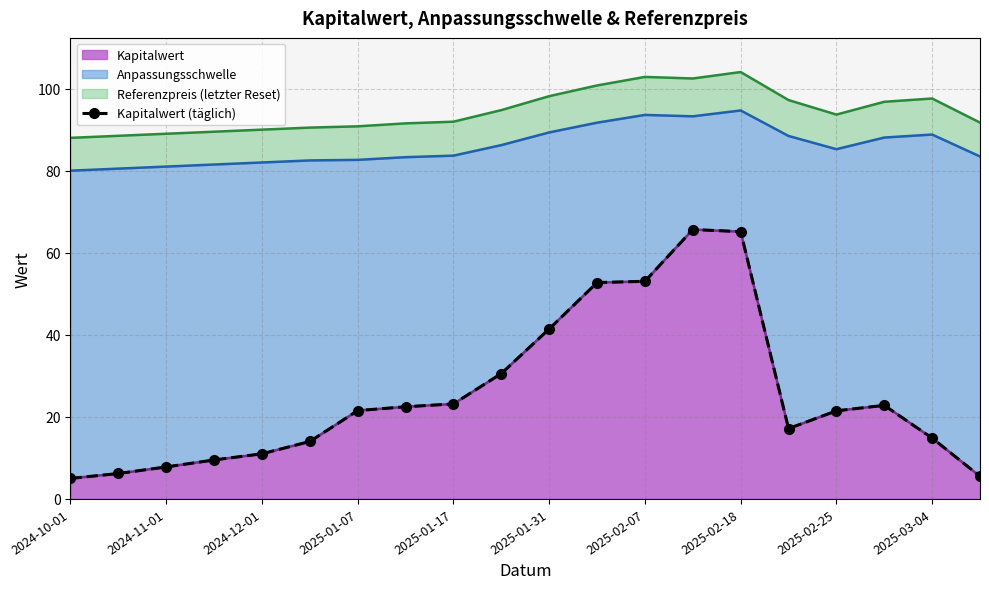

Reading right to left, transcribe all the data shown in this chart.

5.5	14.8	22.8	21.5	17.1	65.1	65.7	53.0	52.7	41.4	30.6	23.2	22.5	21.5	14.0	11.0	9.5	7.8	6.2	5.0